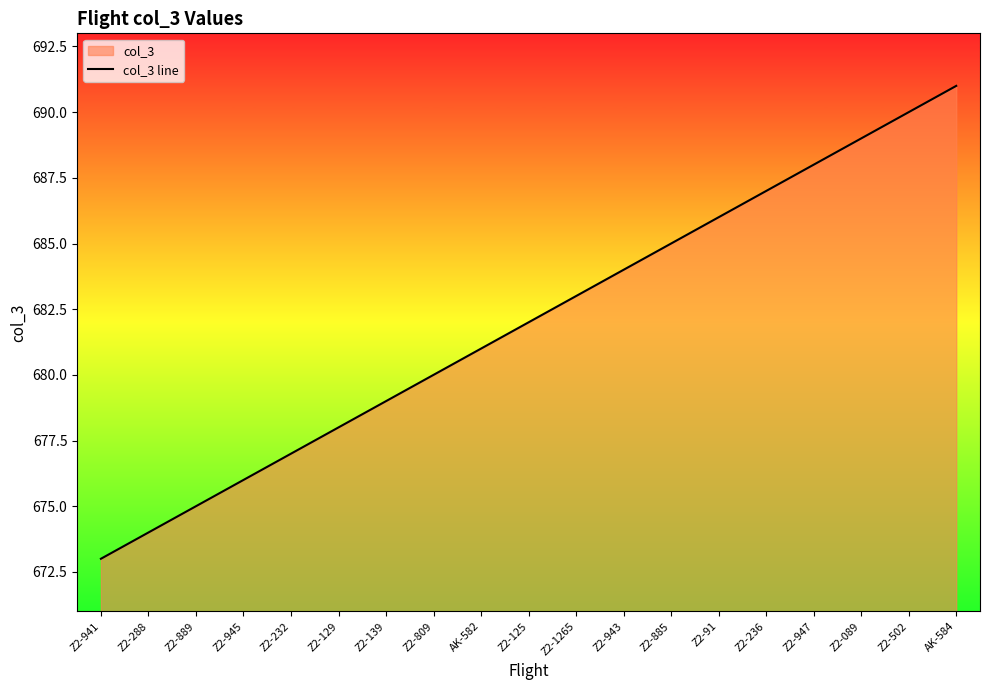

Where does the data first go above 682?

Z2-1265